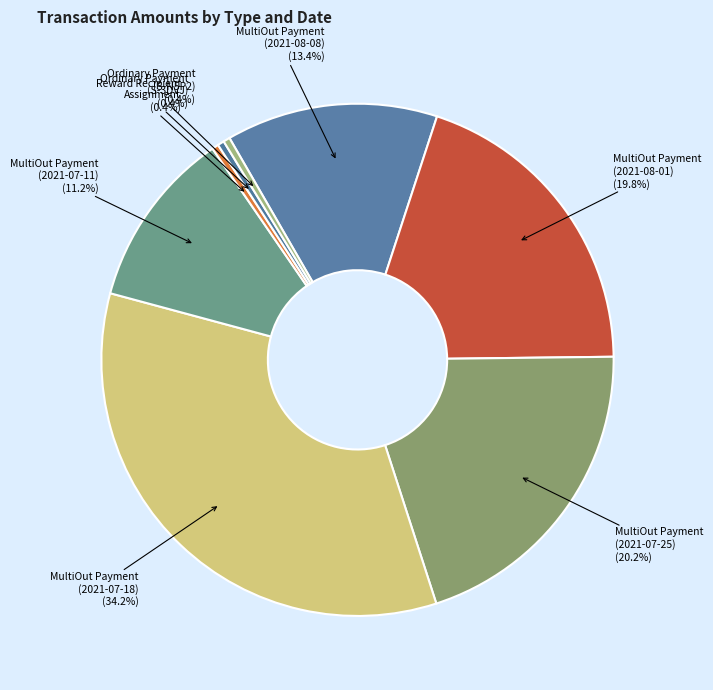

Is the sum of MultiOut Payment (2021-08-01) and MultiOut Payment (2021-07-11) greater than half?

No